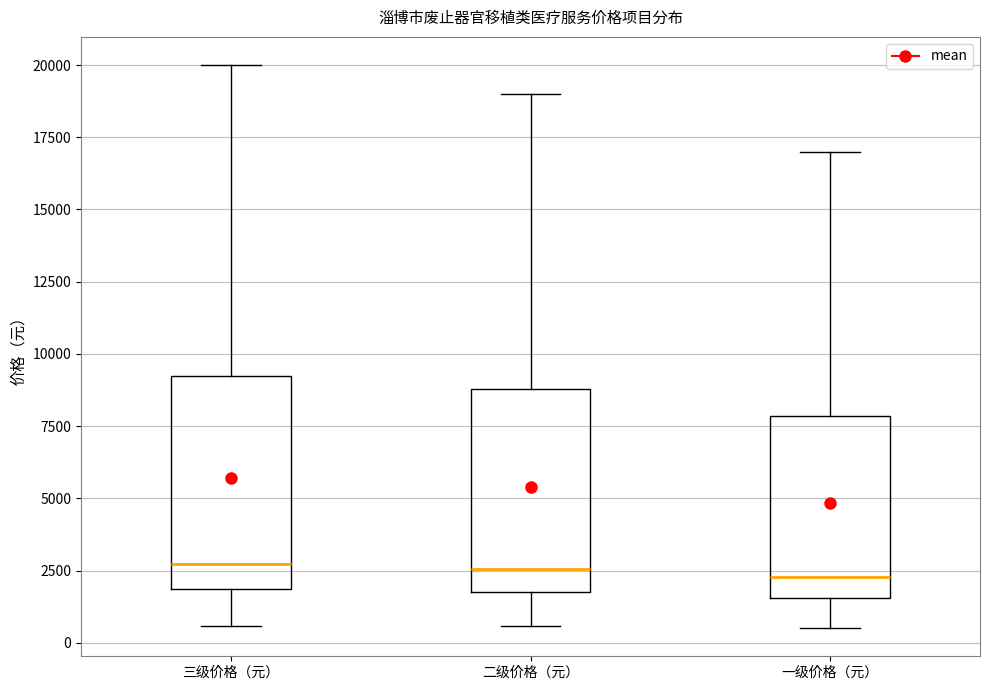

Reading left to right, read every box against the y-axis: the position of its median line, the range the box covers, and the ends of its whiskers. The values are not printed on the chart, so give them approximately, as read against the axis.

三级价格（元）: median 2500, box 2000 to 9500, whiskers 500 to 20000
二级价格（元）: median 2500, box 2000 to 9000, whiskers 500 to 19000
一级价格（元）: median 2500, box 1500 to 8000, whiskers 500 to 17000